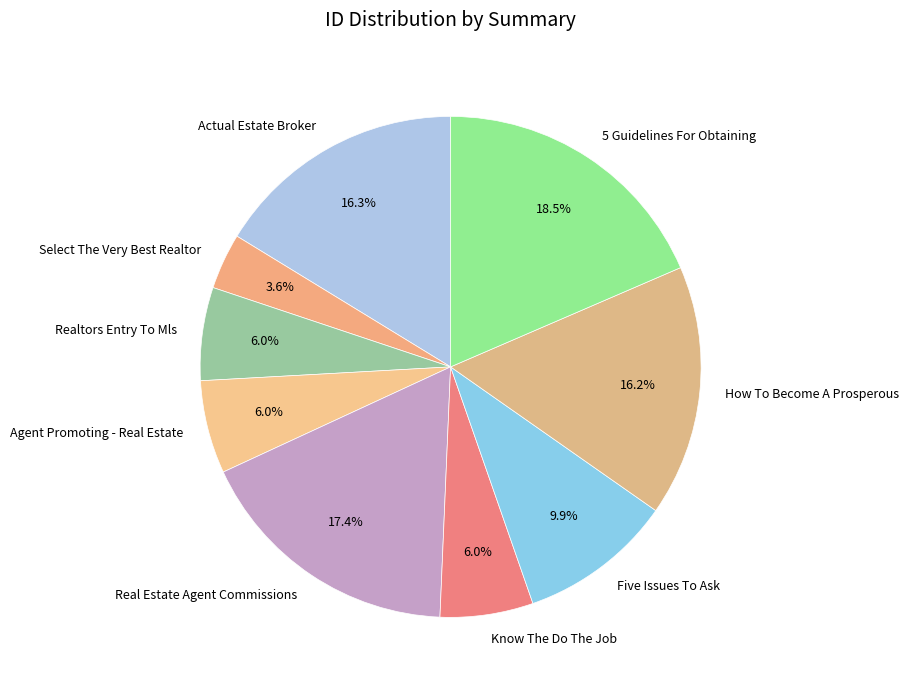

Does any single category account for the majority?

No